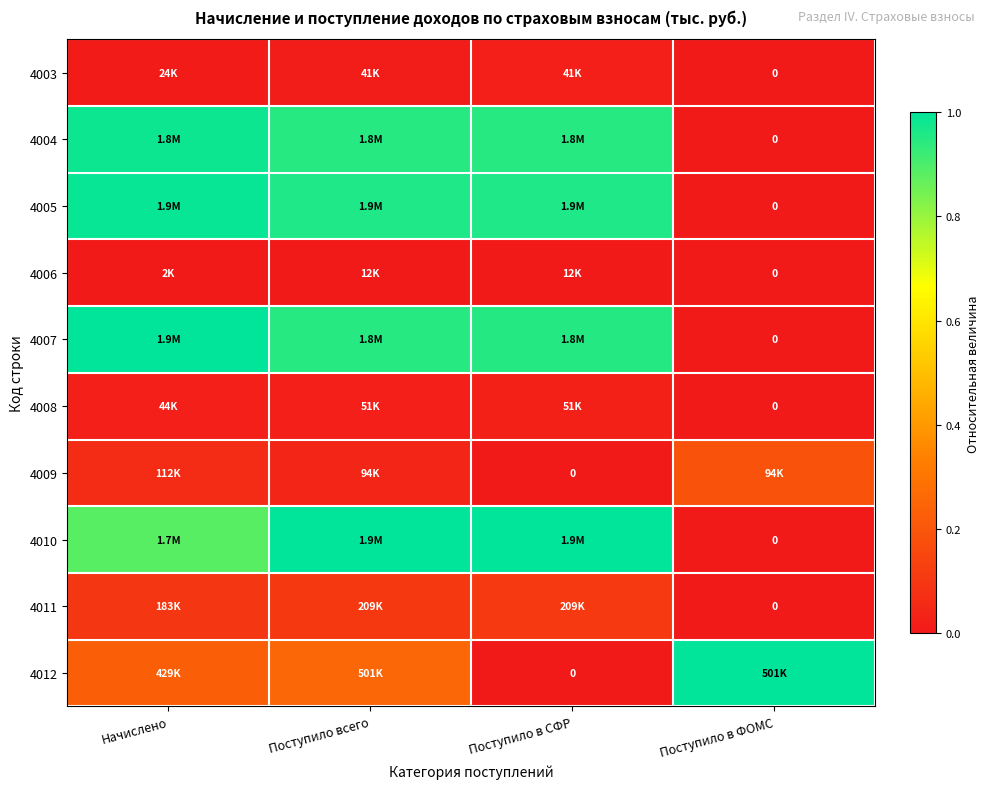

At which label does 4005 reach its peak?

Начислено